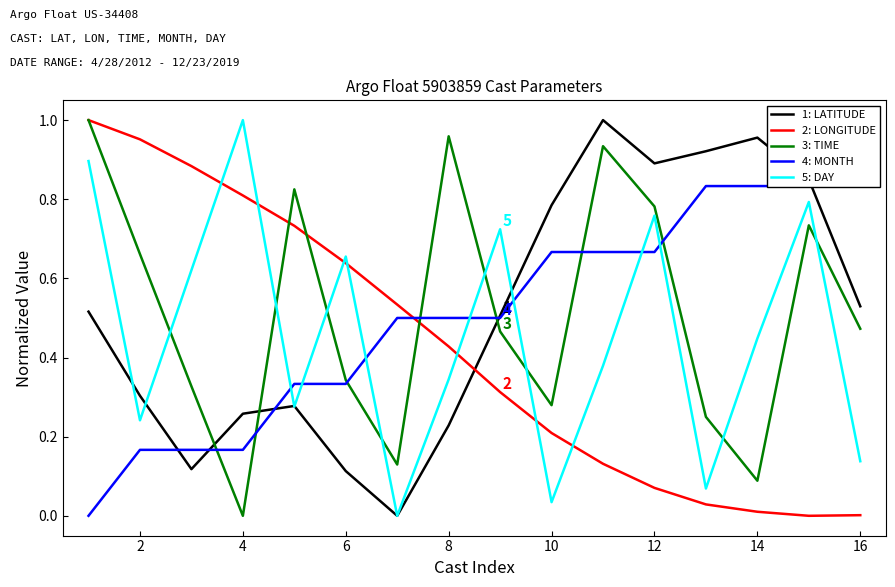

The value of 5: DAY at 6 is 1.2. True or false?

False